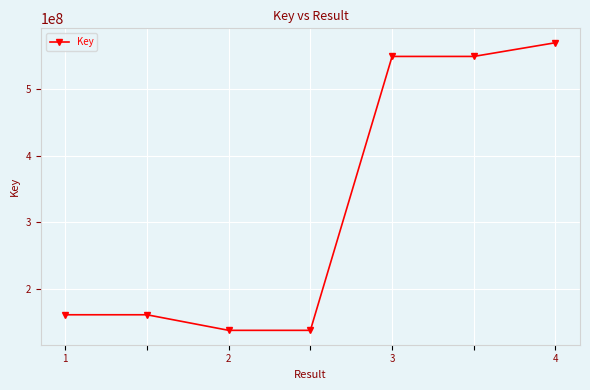

Reading right to left, transcribe all the data shown in this chart.

569941376	549337987	549337987	137851869	137851869	161253627	161253627